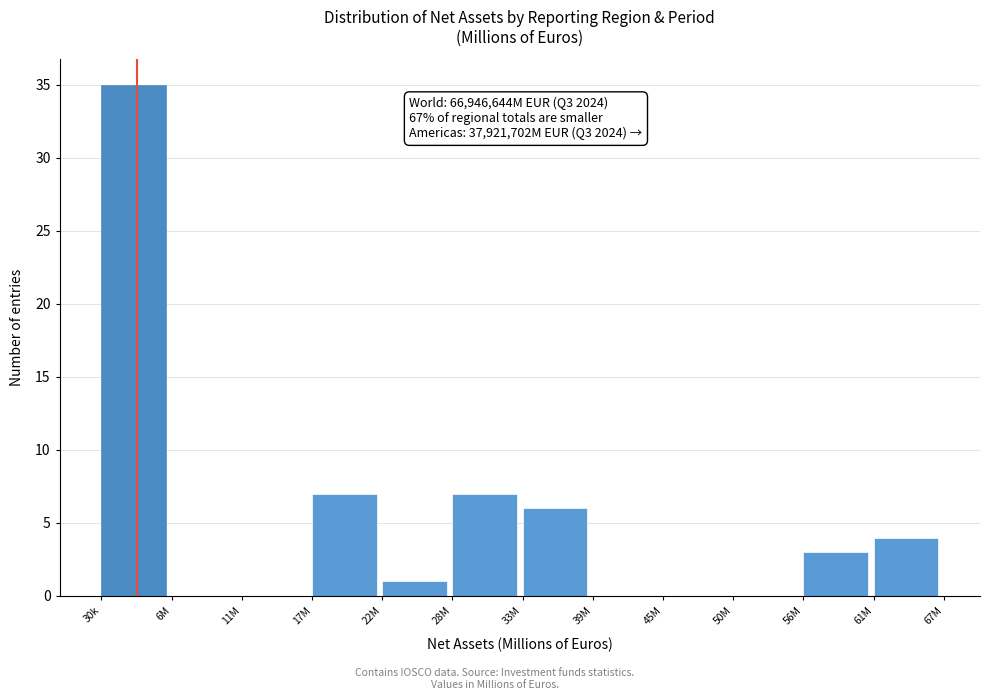

Reading left to right, transcribe all the data shown in this chart.

30k=35	6M=0	11M=0	17M=7	22M=1	28M=7	33M=6	39M=0	45M=0	50M=0	56M=3	61M=4